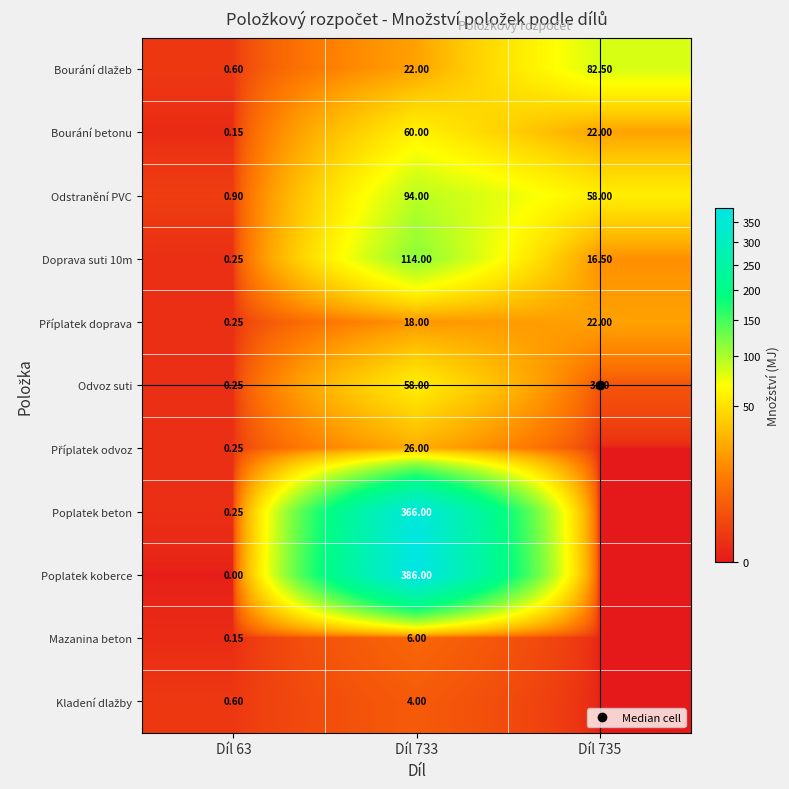

What is the sum of all Kladení dlažby values?

4.6